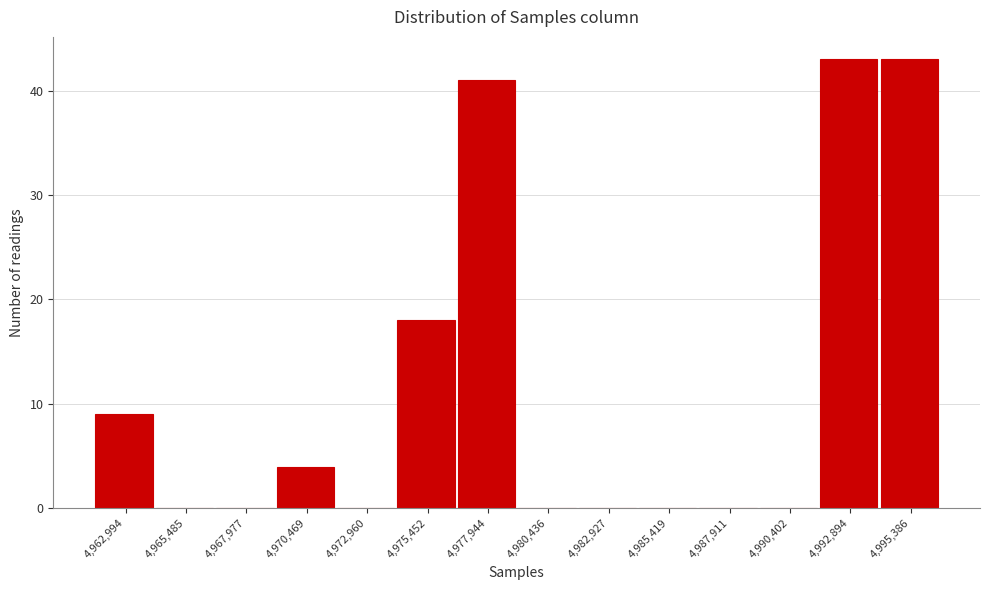

Reading right to left, extract all data points from this chart.

4,995,386=43	4,992,894=43	4,990,402=0	4,987,911=0	4,985,419=0	4,982,927=0	4,980,436=0	4,977,944=41	4,975,452=18	4,972,960=0	4,970,469=4	4,967,977=0	4,965,485=0	4,962,994=9